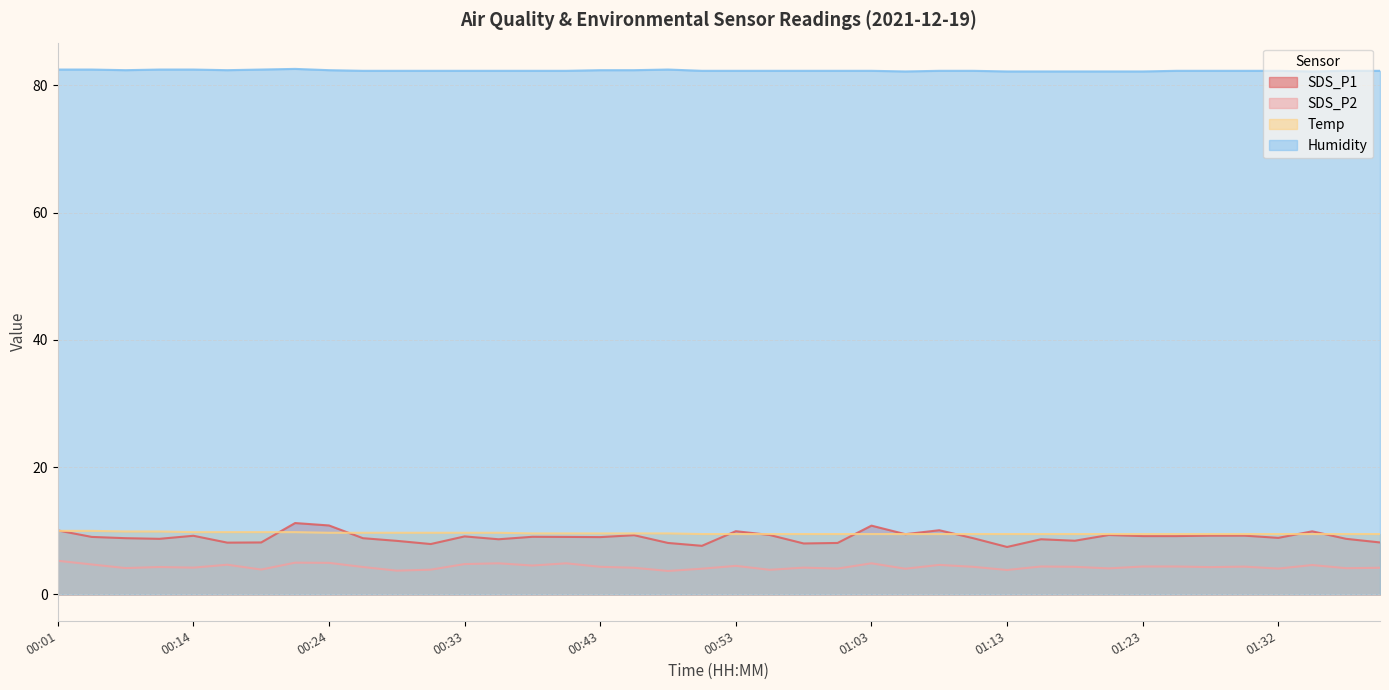

What position from the right is 01:10?

13